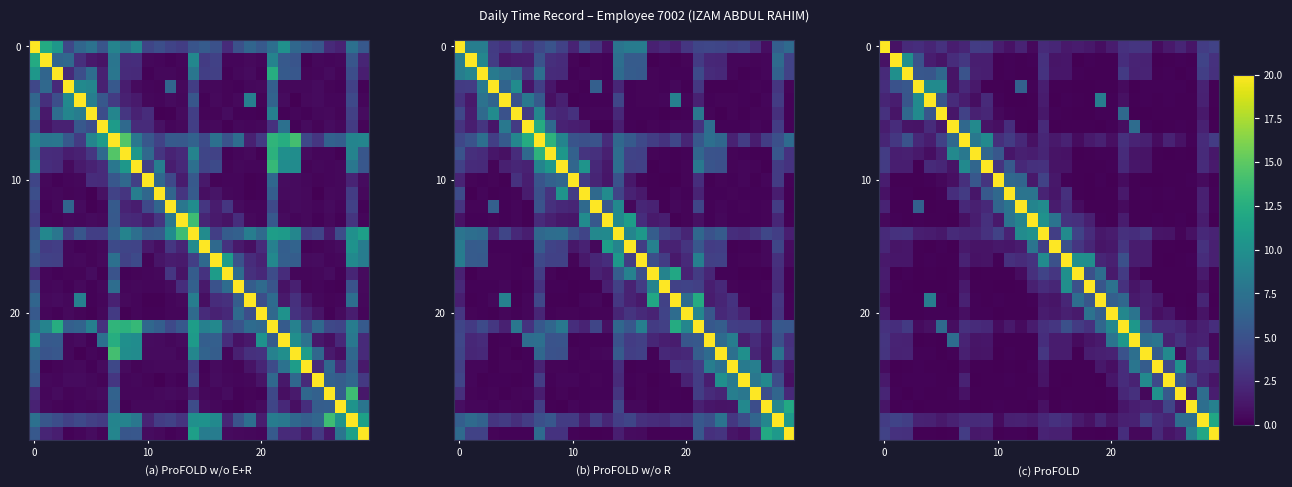

What is the difference between the row_0 values at 10 and 4?

1.0